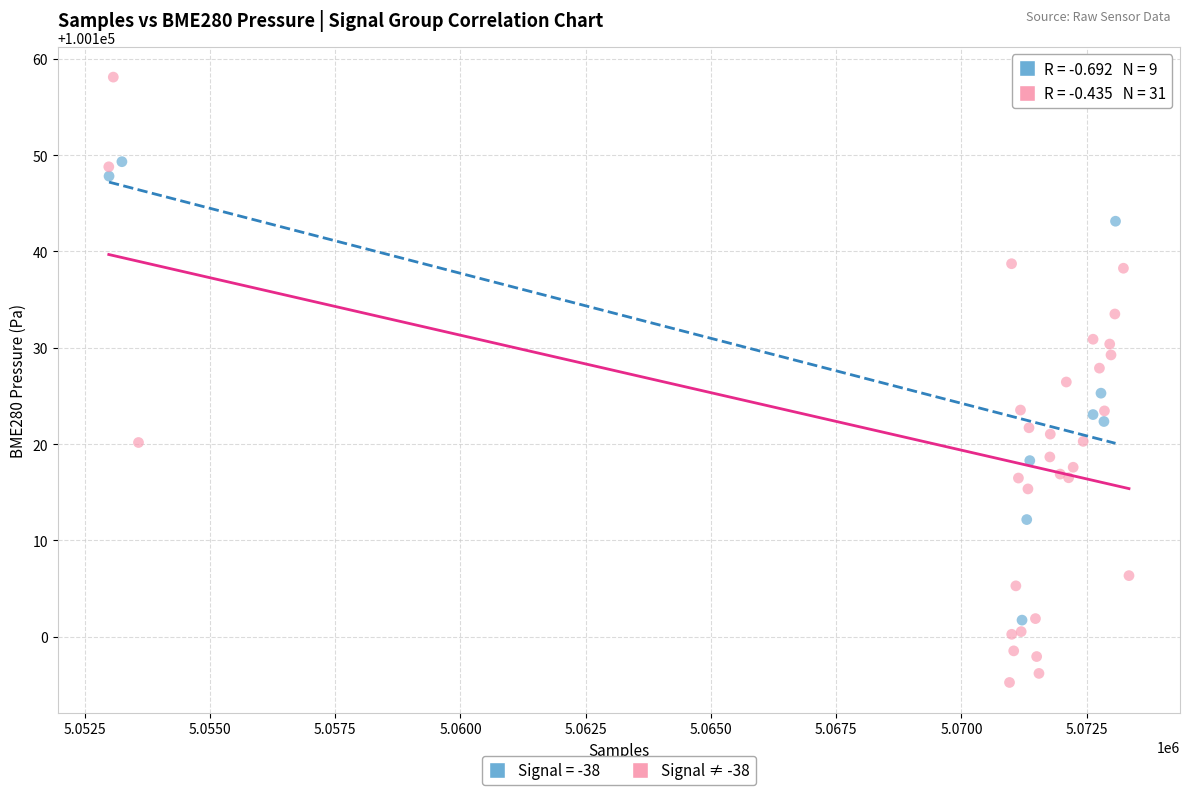

Which series reaches the minimum Y coordinate?

Signal ≠ -38